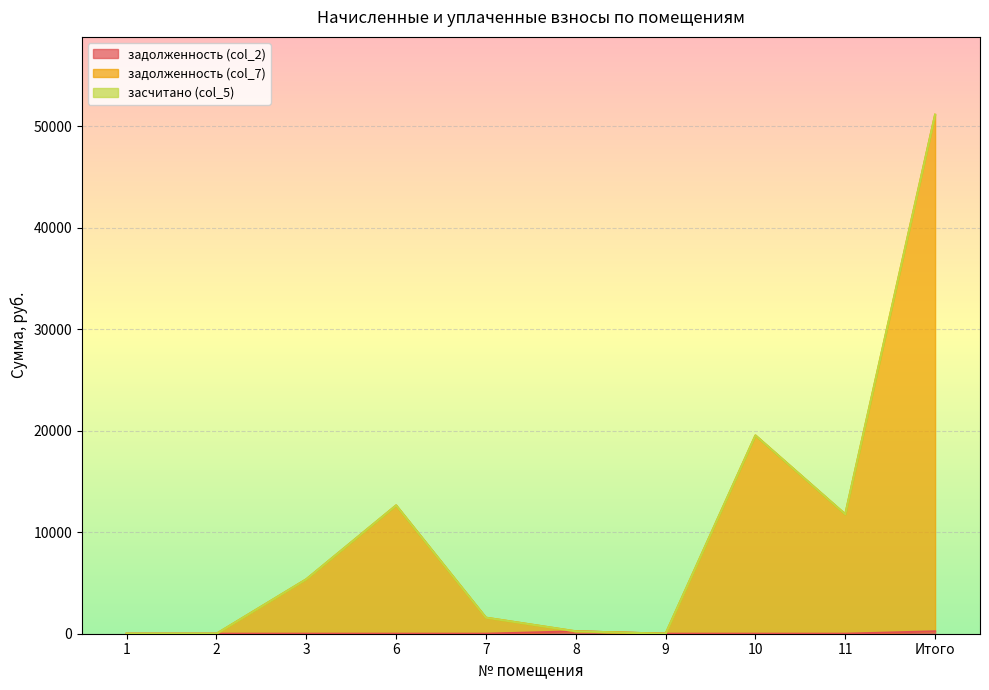

List the labels in order of задолженность (col_7) value, largest first.

Итого, 10, 6, 11, 3, 7, 8, 1, 2, 9